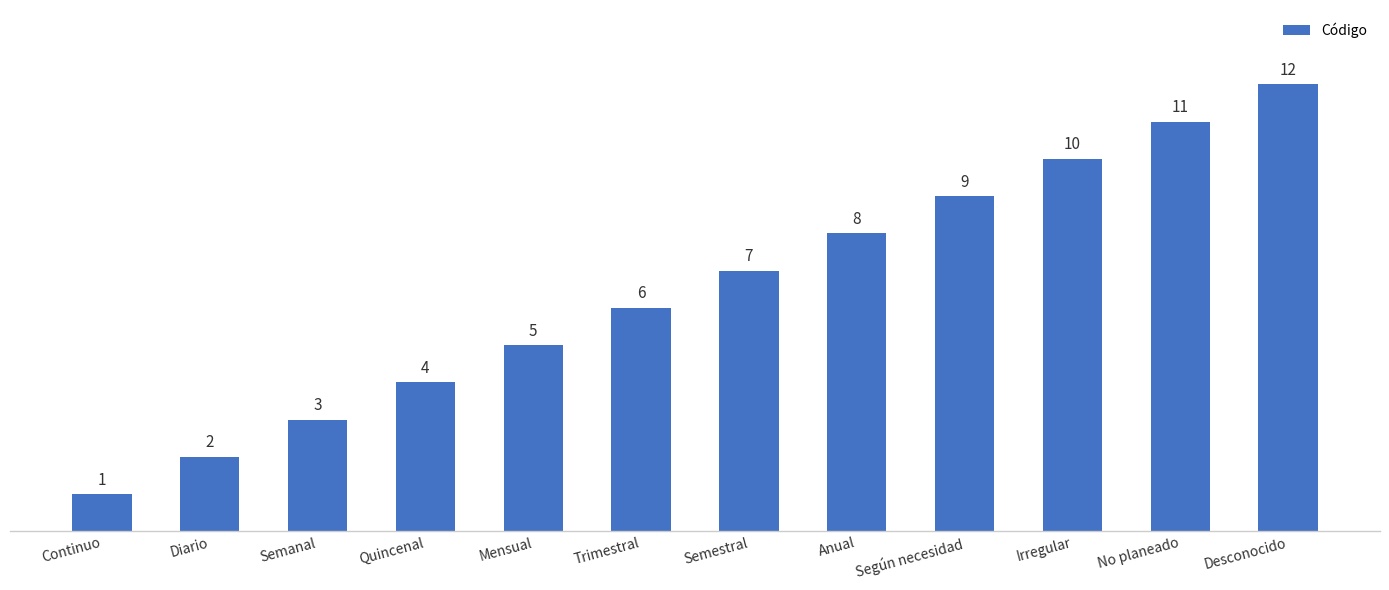

What is the difference between the values at No planeado and Semanal?

8